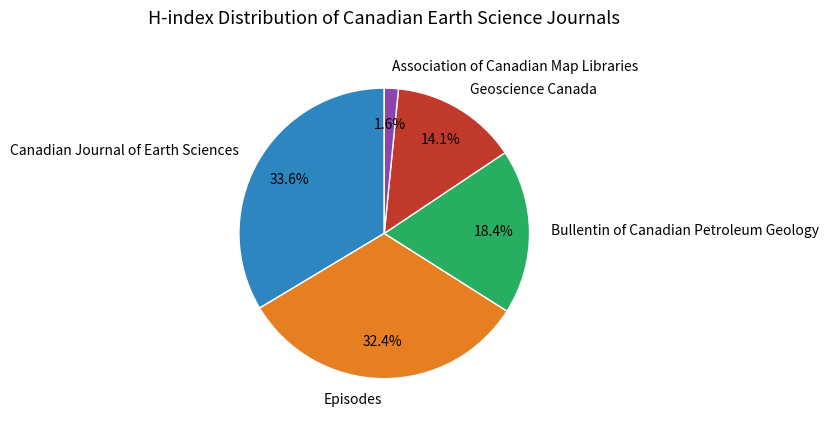

To the nearest percent, what percentage of the pie is Geoscience Canada?

14%